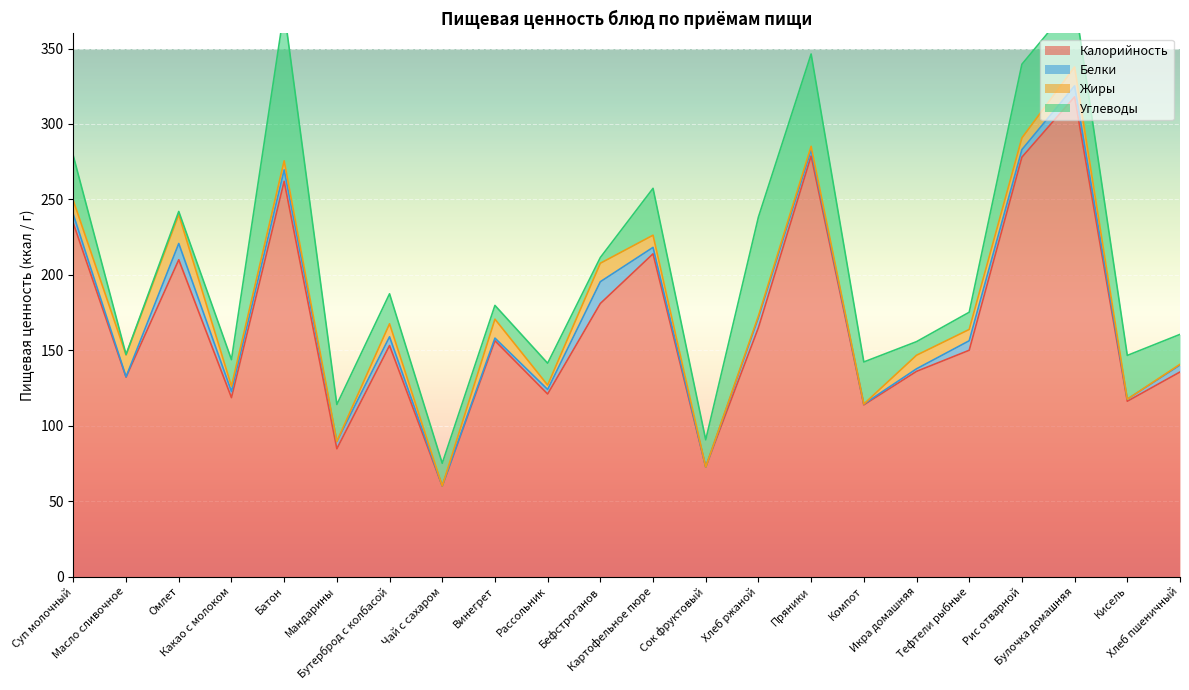

At which label does Белки reach its minimum?

Сок фруктовый